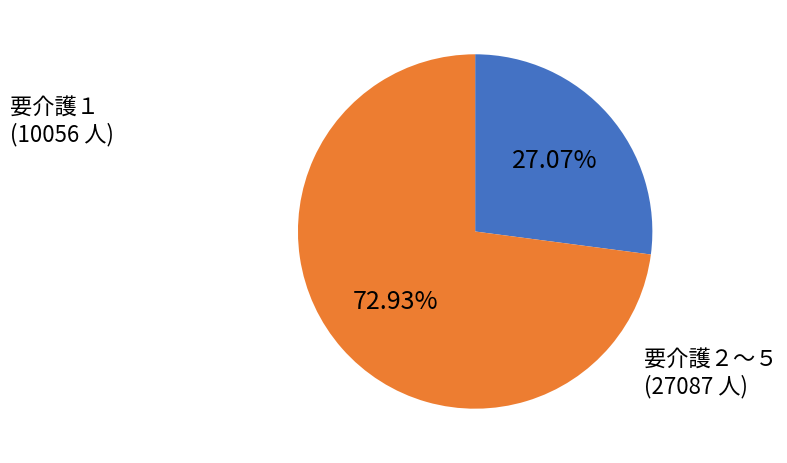

Is there any slice that represents more than half of the pie?

Yes